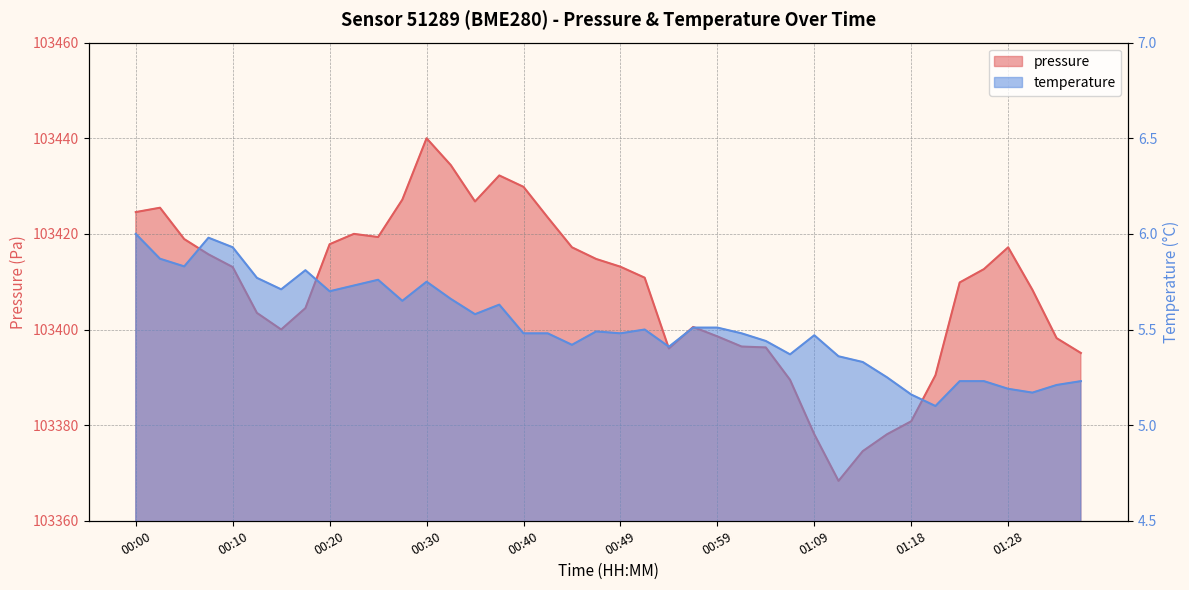

Read the pressure_kPa value at 00:42.

103423.4